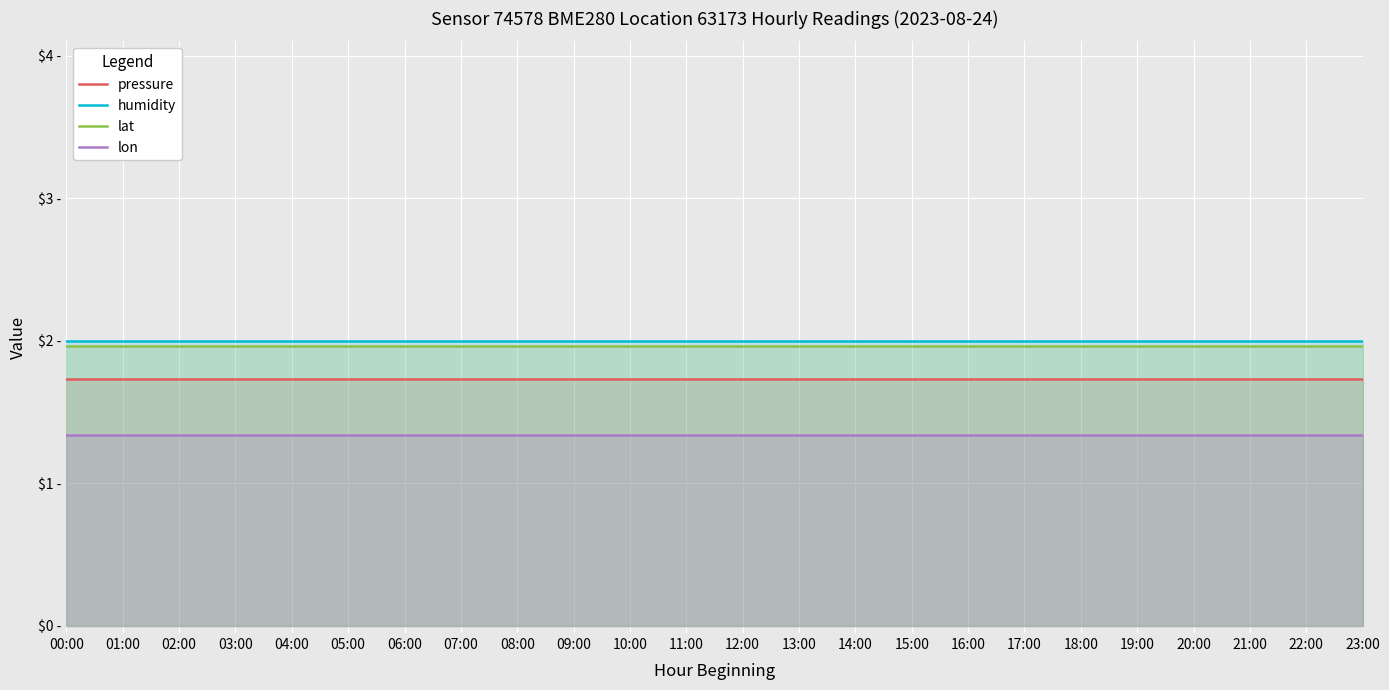

The lon series shows 2.4 at 12:00. True or false?

False